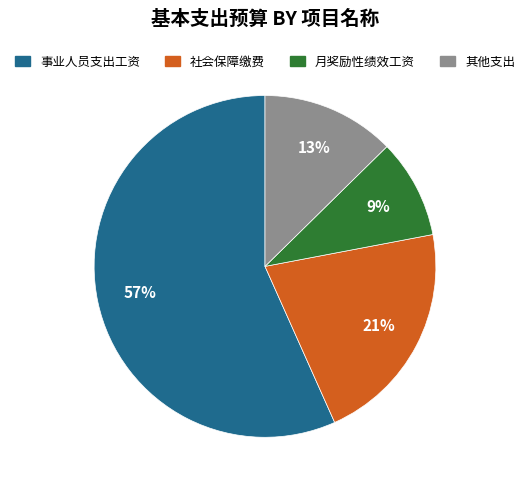

Is there a majority slice in this chart?

Yes